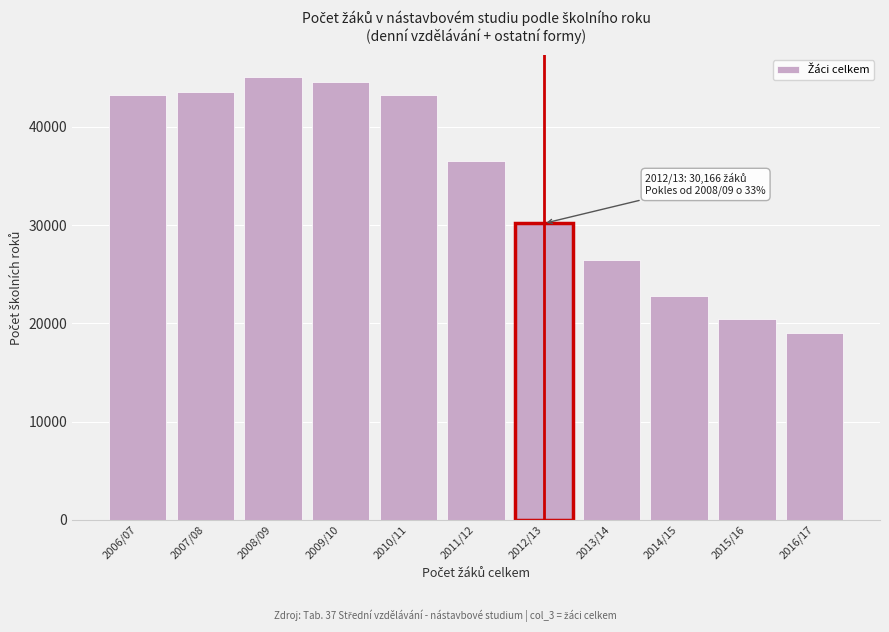

What is the ratio of the value at 2007/08 to the value at 2012/13?

1.4